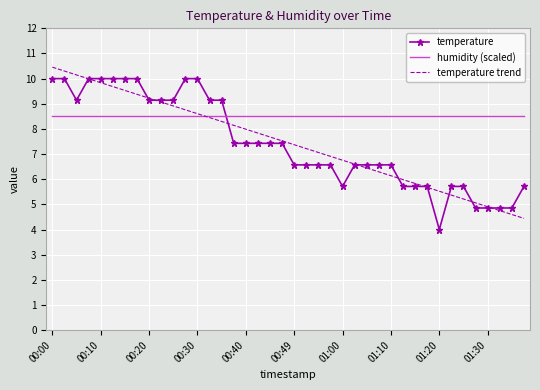

How many intersections are there between humidity (scaled) and temperature?

1